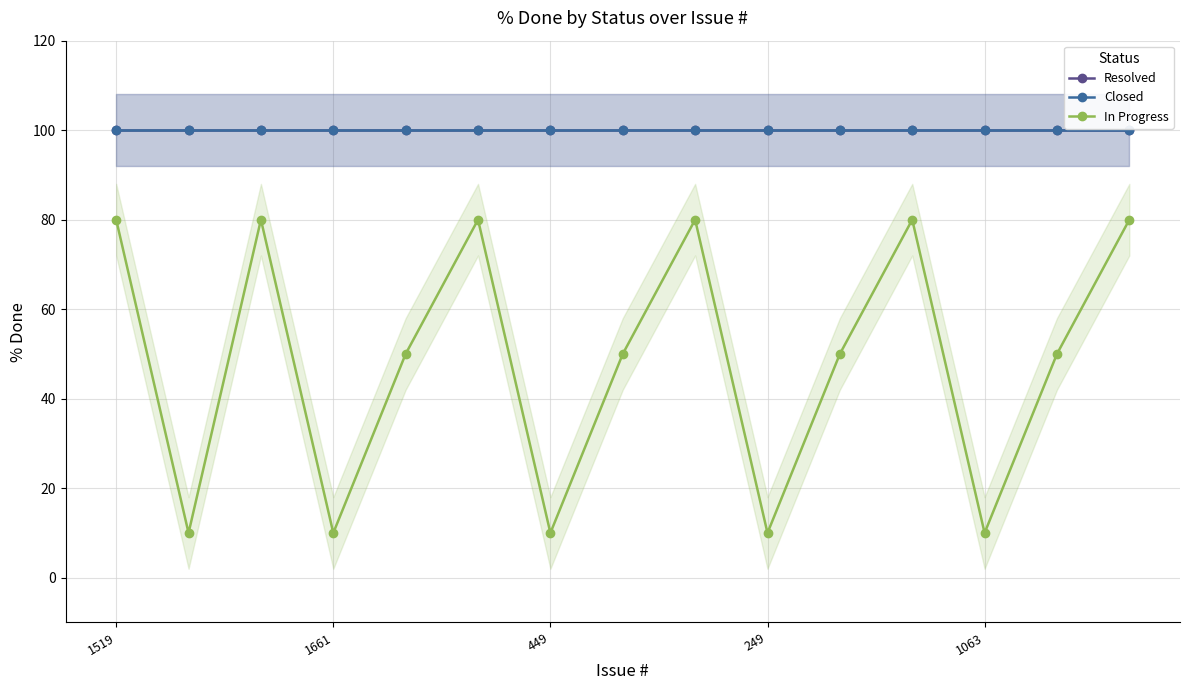

True or false: Closed has more than 0 points higher than both neighbors.

False